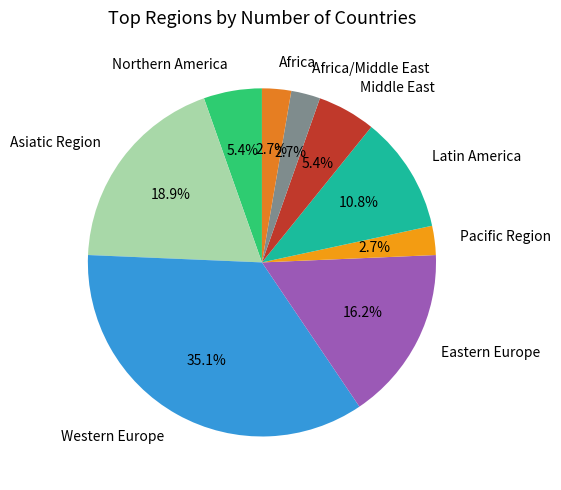

To the nearest percent, what is the difference between the Eastern Europe and Asiatic Region slice percentages?

3%